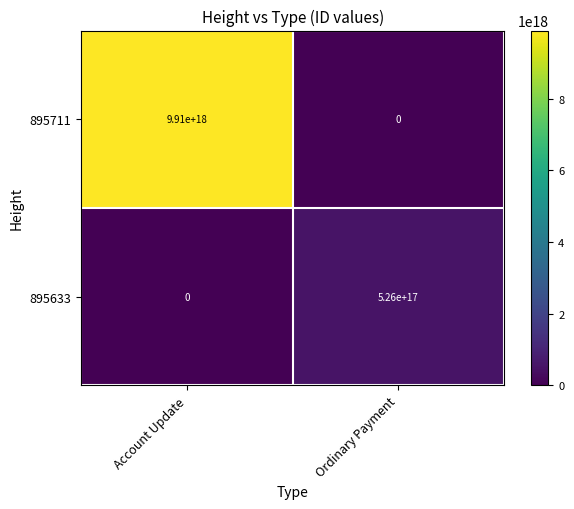

Which label corresponds to the largest value in the chart?

Account Update